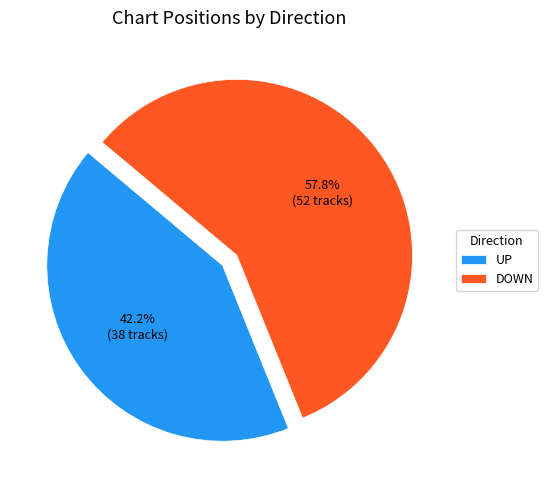

How much of the chart is everything except UP?

57.8%